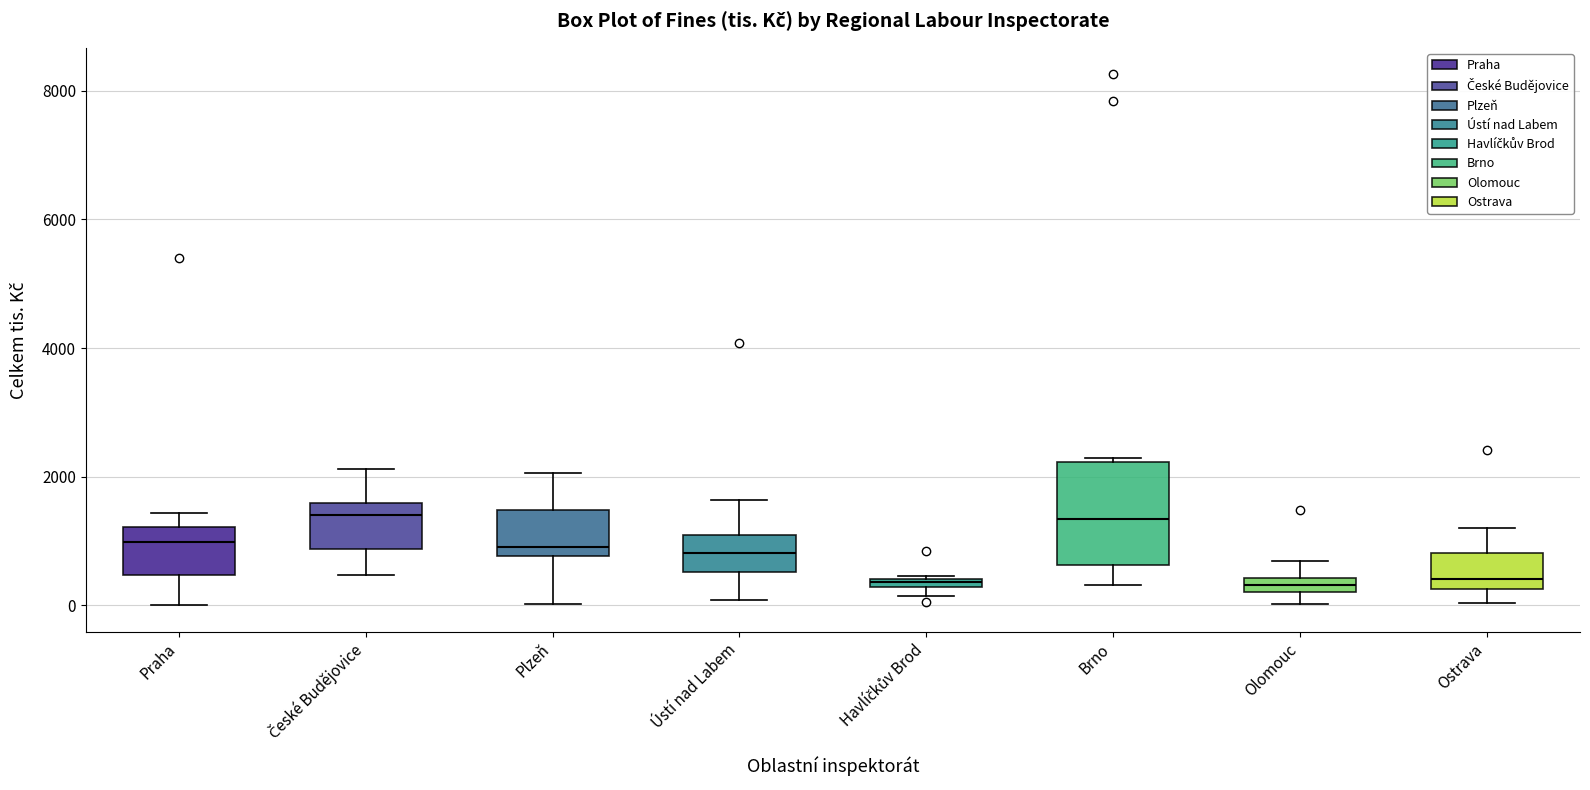

Where is the lower edge of the box for Havlíčkův Brod on the y-axis? The values are not printed on the chart, so give them approximately, as read against the axis.

200